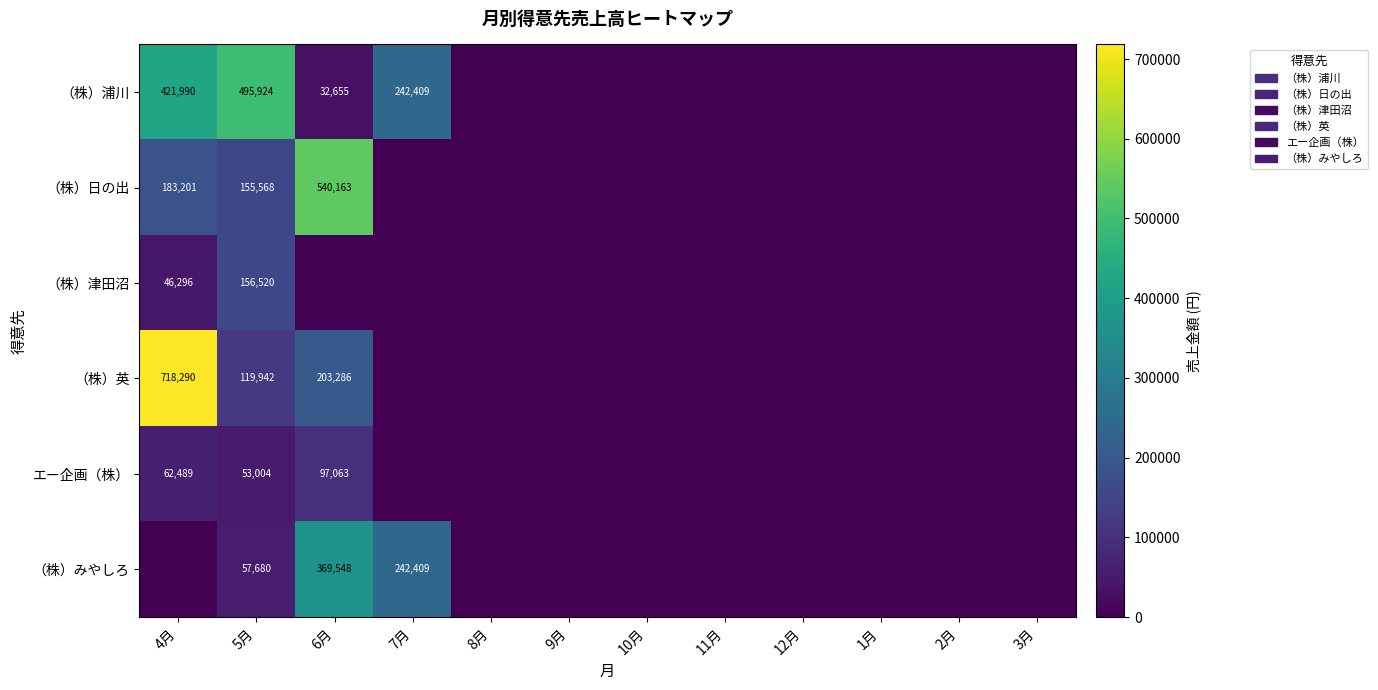

Which label corresponds to the largest value in the chart?

4月